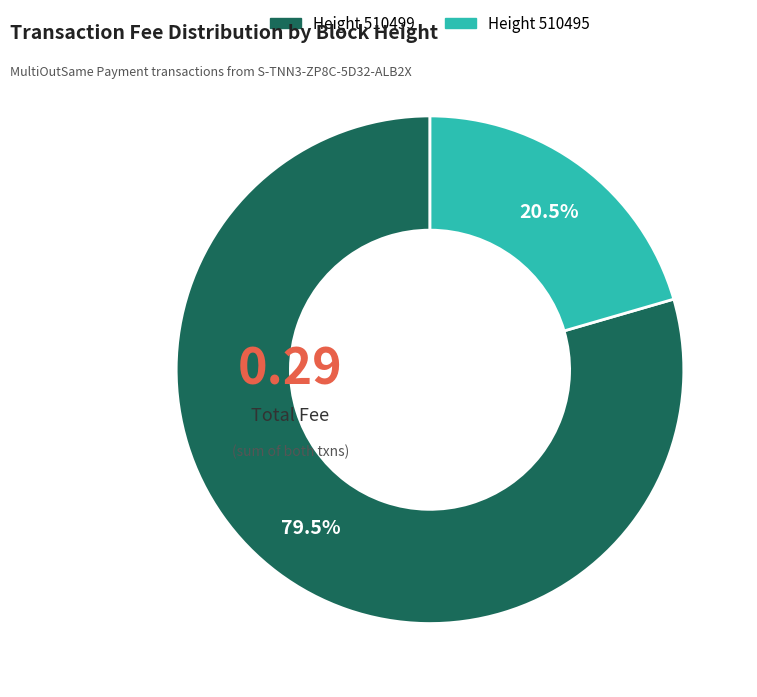

What percentage do Height 510495 and Height 510499 together represent?

100.0%